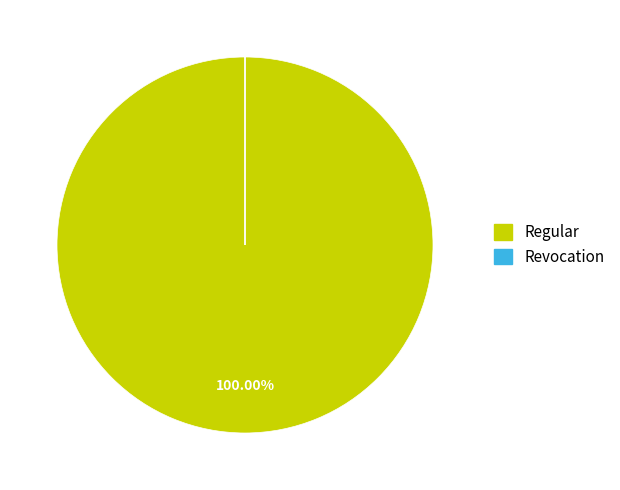

Does any single category account for the majority?

Yes